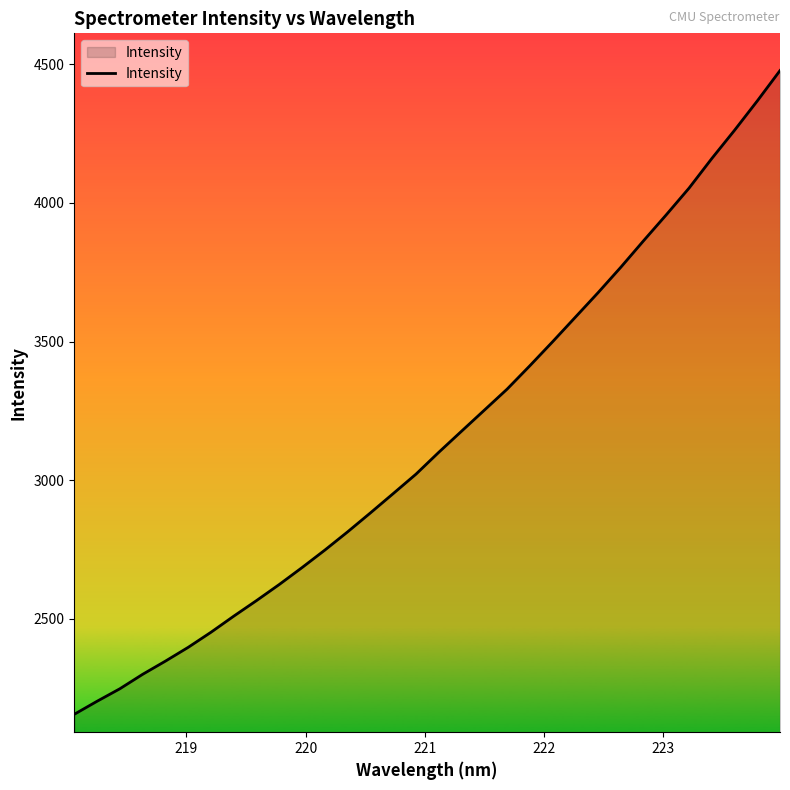

What is the greatest value displayed?

4477.8